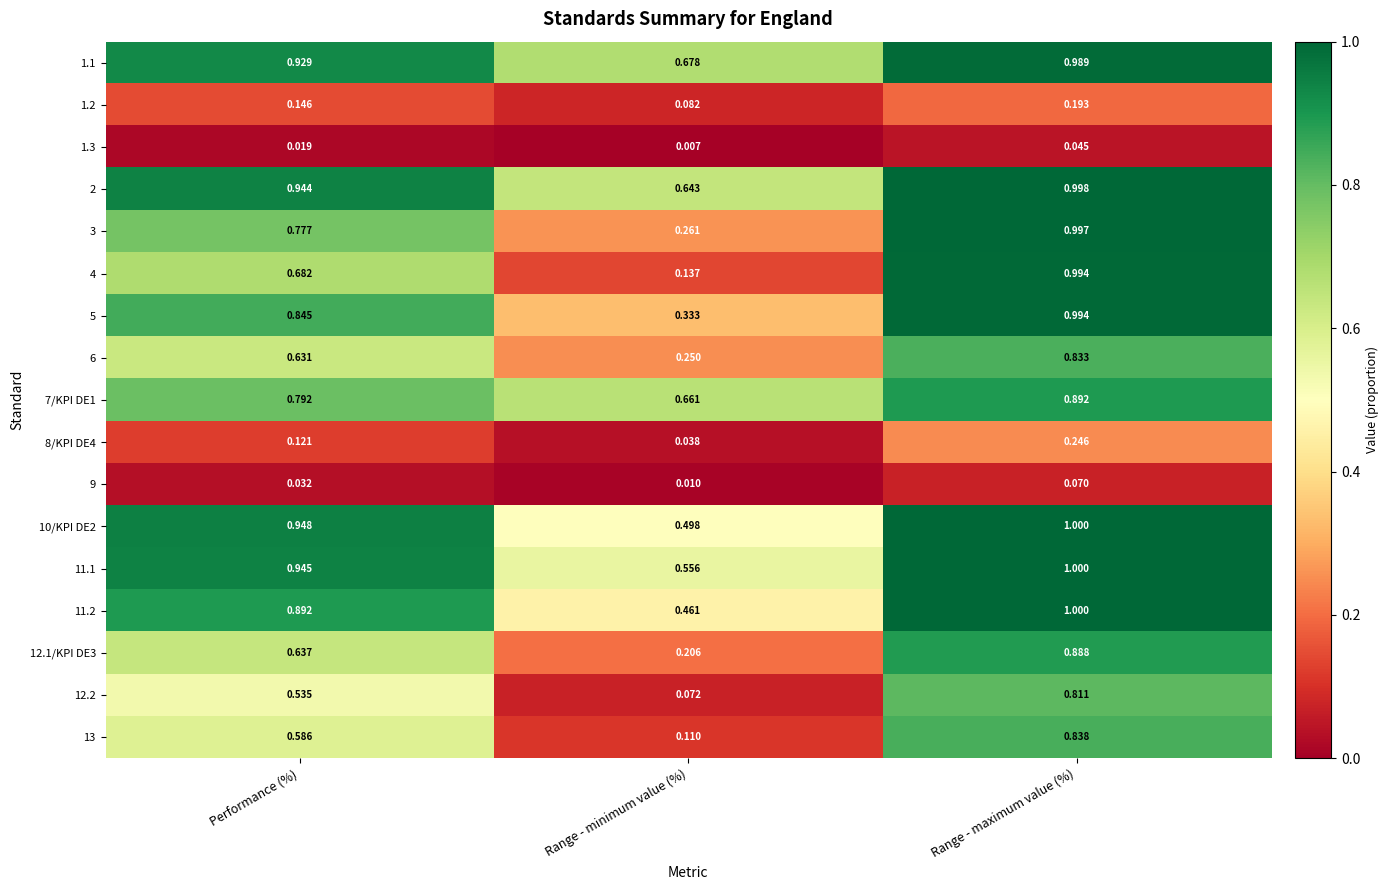

Which series has the largest total across all categories?

1.1